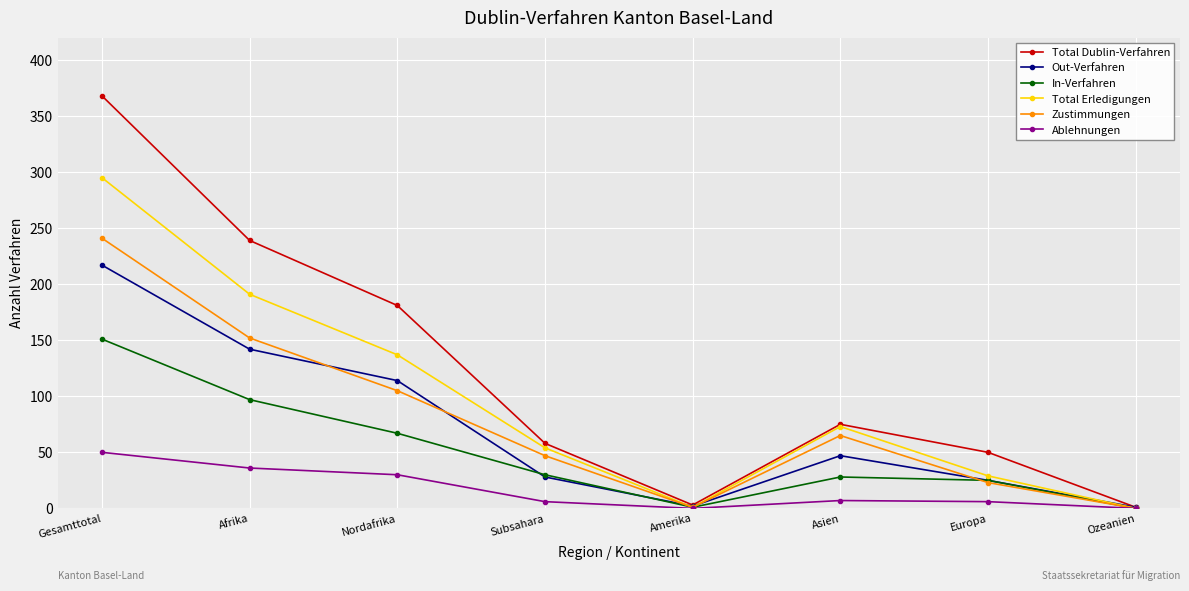

Which series has the largest total across all categories?

Total Dublin-Verfahren